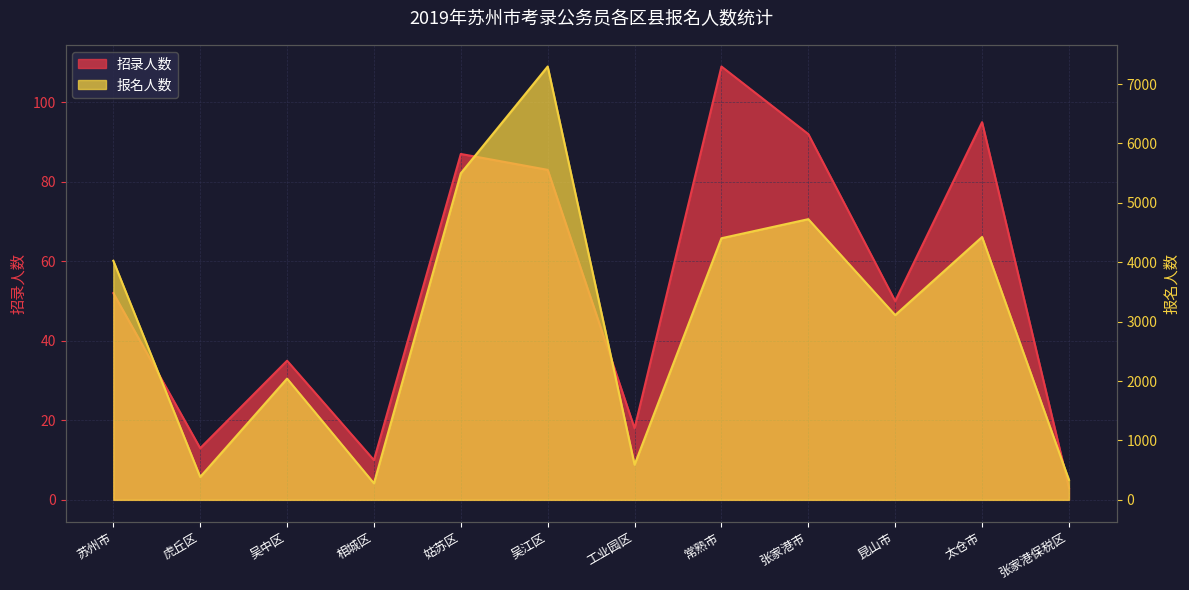

Rank the series at 常熟市 from lowest to highest value.

招录人数, 报名人数